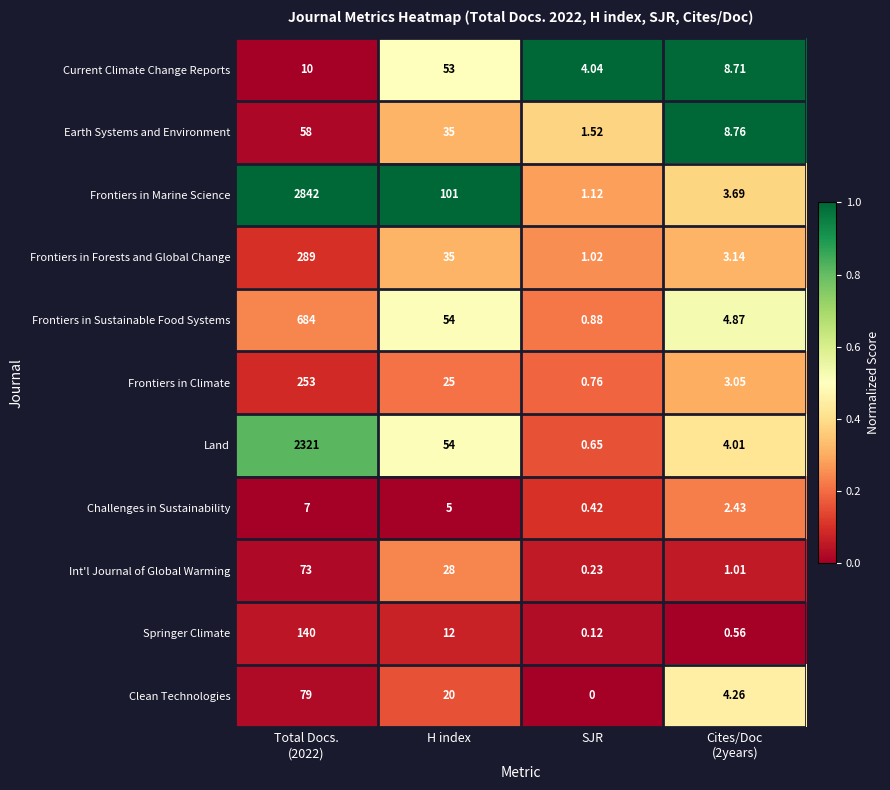

Rank the series by their maximum value, from lowest to highest.

Challenges in Sustainability, Current Climate Change Reports, Earth Systems and Environment, Int'l Journal of Global Warming, Clean Technologies, Springer Climate, Frontiers in Climate, Frontiers in Forests and Global Change, Frontiers in Sustainable Food Systems, Land, Frontiers in Marine Science